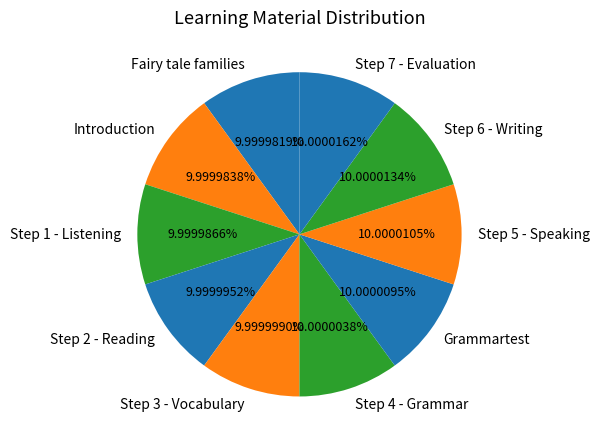

How many segments does this pie chart have?

10